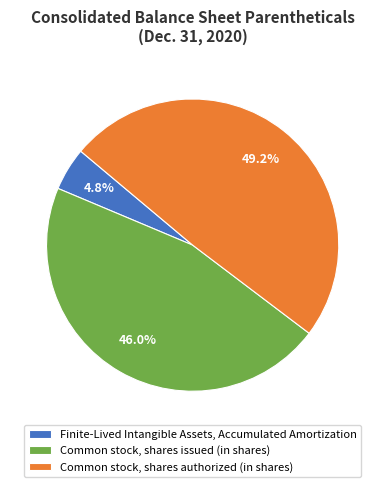

How many segments does this pie chart have?

3